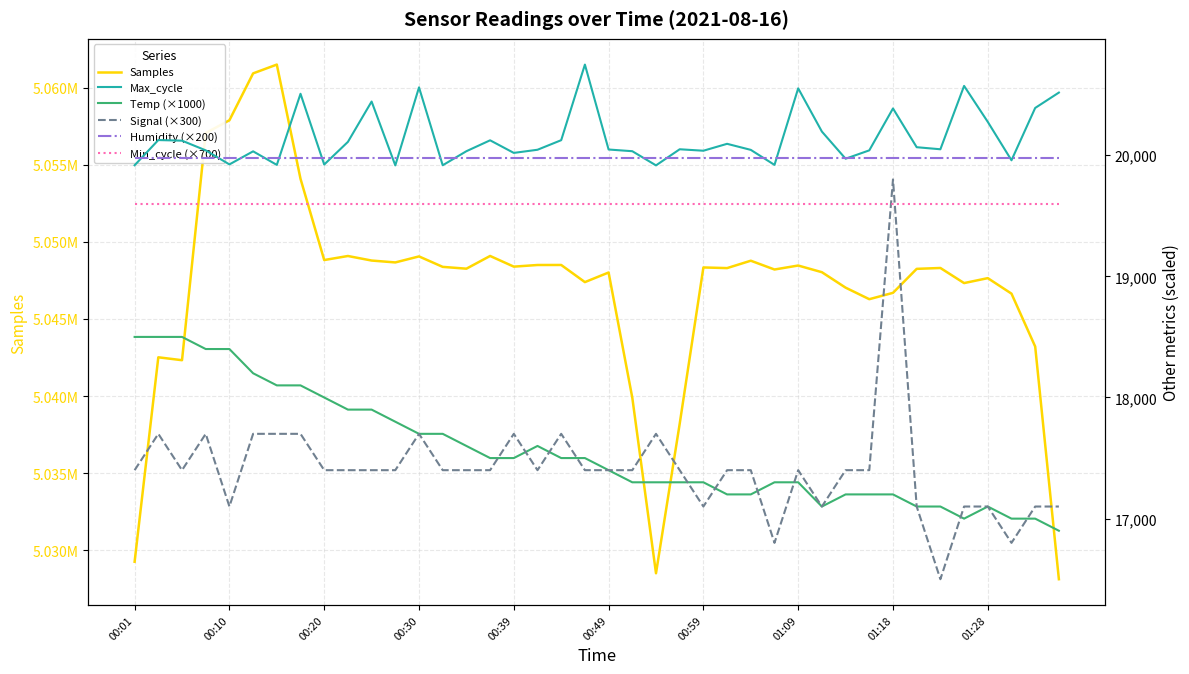

Reading left to right, extract all data points from this chart.

Samples: 5029250	5042512	5042323	5057061	5057889	5060930	5061500	5054091	5048821	5049083	5048788	5048666	5049056	5048378	5048260	5049085	5048393	5048499	5048501	5047389	5048012	5039890	5028501	5038200	5048340	5048298	5048777	5048207	5048465	5048032	5047030	5046281	5046693	5048249	5048306	5047326	5047647	5046641	5043210	5028116
Max_cycle: 19917	20125	20120	20040	19924	20032	19920	20507	19923	20110	20443	19916	20560	19917	20033	20123	20019	20045	20124	20748	20047	20033	19916	20049	20037	20094	20044	19920	20552	20195	19971	20040	20386	20066	20049	20572	20275	19958	20390	20517
Temp (×1000): 18500	18500	18500	18400	18400	18200	18100	18100	18000	17900	17900	17800	17700	17700	17600	17500	17500	17600	17500	17500	17400	17300	17300	17300	17300	17200	17200	17300	17300	17100	17200	17200	17200	17100	17100	17000	17100	17000	17000	16900
Signal (×300): 17400	17700	17400	17700	17100	17700	17700	17700	17400	17400	17400	17400	17700	17400	17400	17400	17700	17400	17700	17400	17400	17400	17700	17400	17100	17400	17400	16800	17400	17100	17400	17400	19800	17100	16500	17100	17100	16800	17100	17100
Humidity (×200): 19980	19980	19980	19980	19980	19980	19980	19980	19980	19980	19980	19980	19980	19980	19980	19980	19980	19980	19980	19980	19980	19980	19980	19980	19980	19980	19980	19980	19980	19980	19980	19980	19980	19980	19980	19980	19980	19980	19980	19980
Min_cycle (×700): 19600	19600	19600	19600	19600	19600	19600	19600	19600	19600	19600	19600	19600	19600	19600	19600	19600	19600	19600	19600	19600	19600	19600	19600	19600	19600	19600	19600	19600	19600	19600	19600	19600	19600	19600	19600	19600	19600	19600	19600